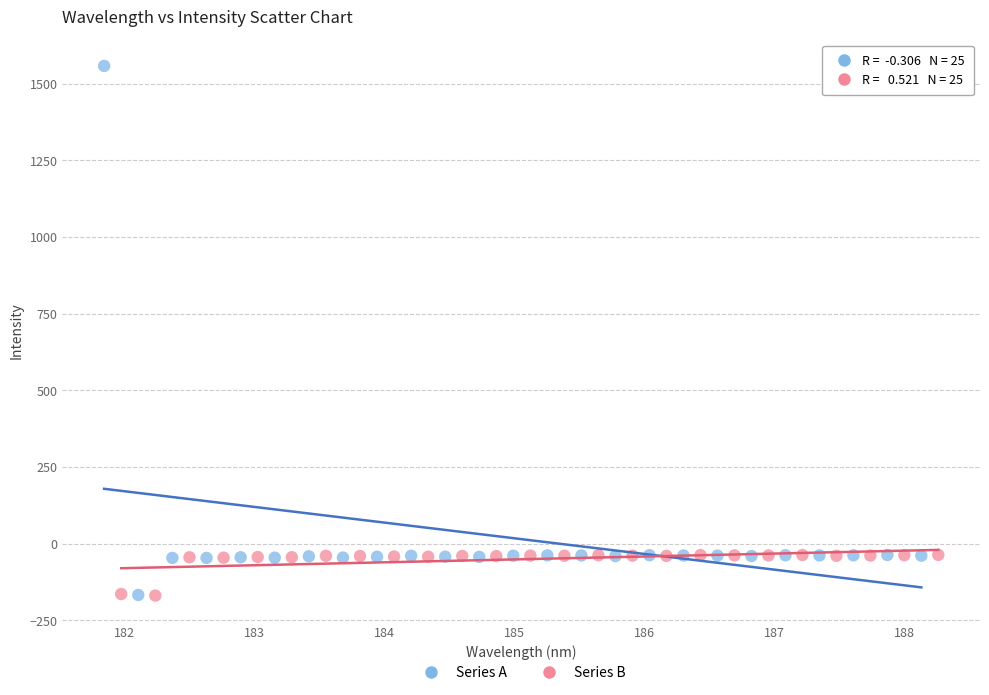

Which series has the widest spread of Y values?

Series A